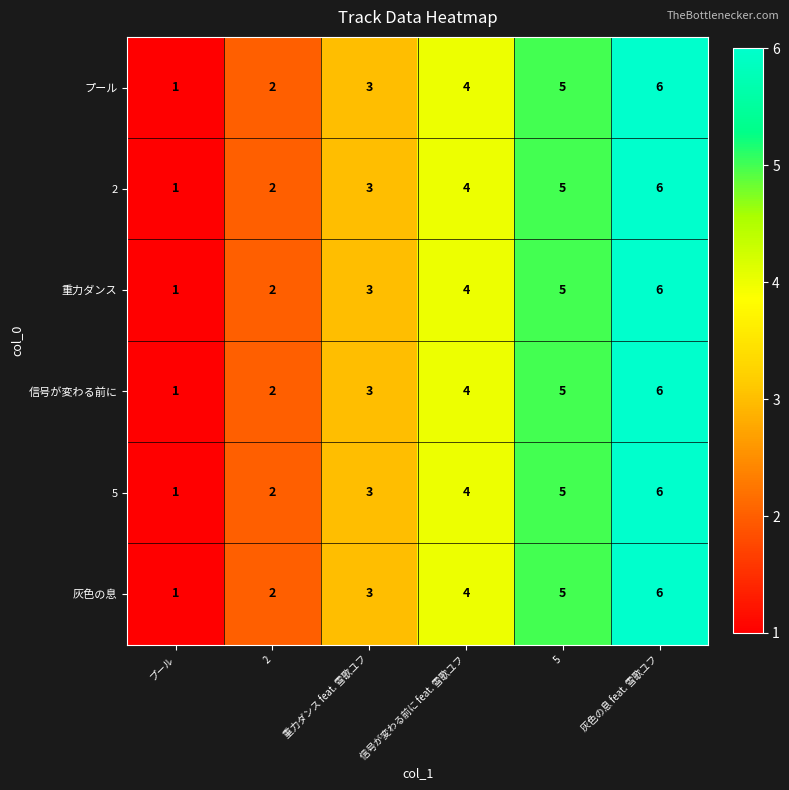

Count the 灰色の息 values in the range 2 to 5.

4